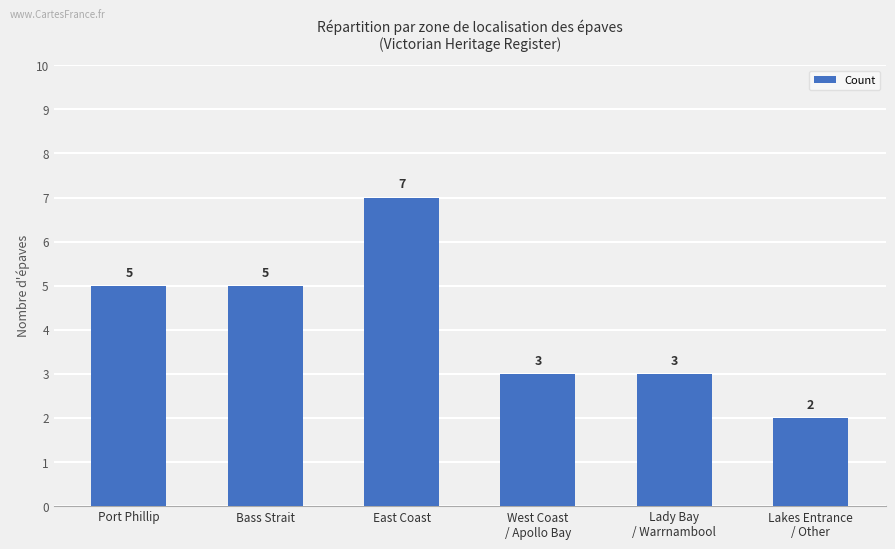

Reading left to right, list all the values displayed in this chart.

5	5	7	3	3	2